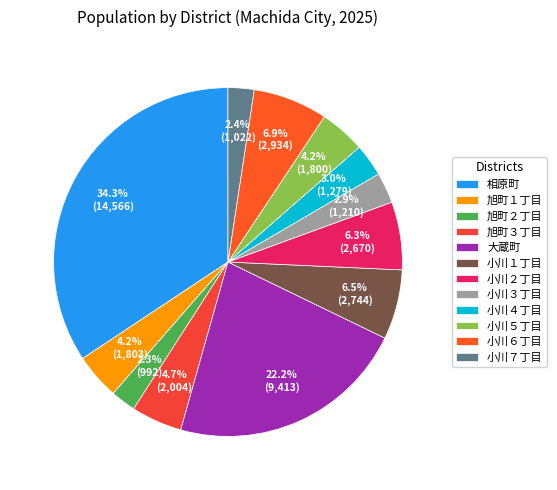

Which category has the biggest portion of the pie?

相原町